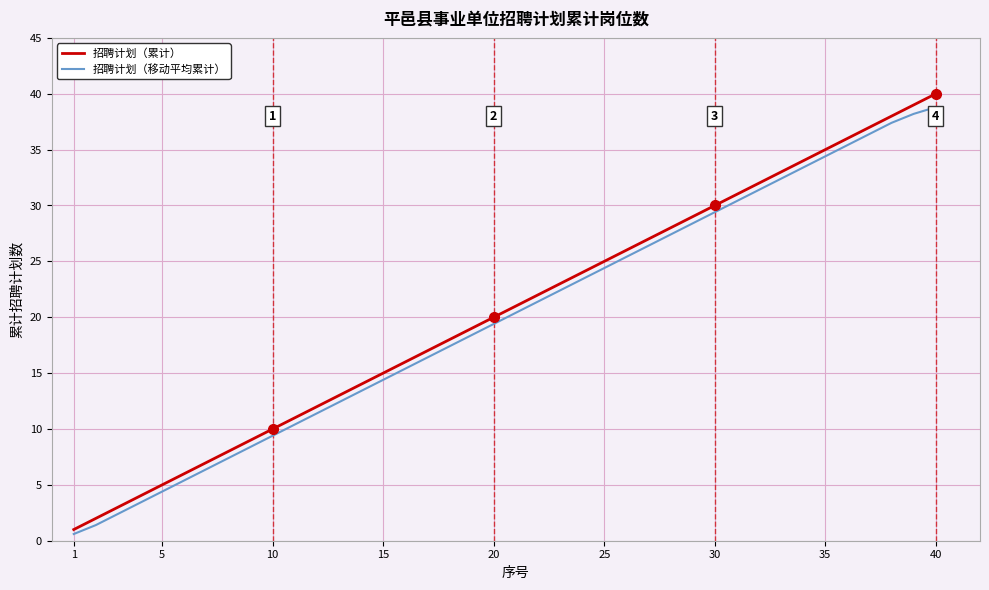

What is the minimum value for 招聘计划（累计）?

1.0